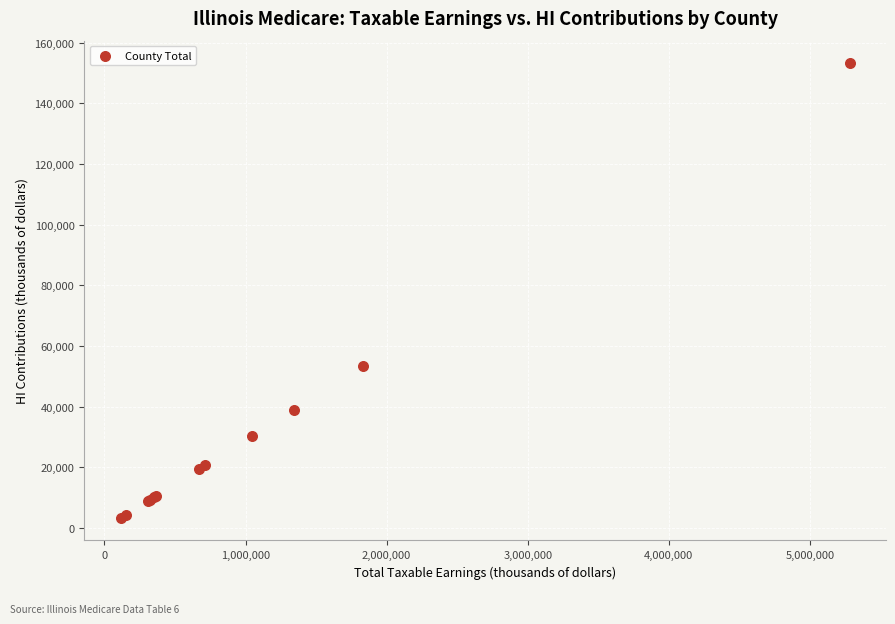

What Y value in the scatter plot is closest to 78236?

53209